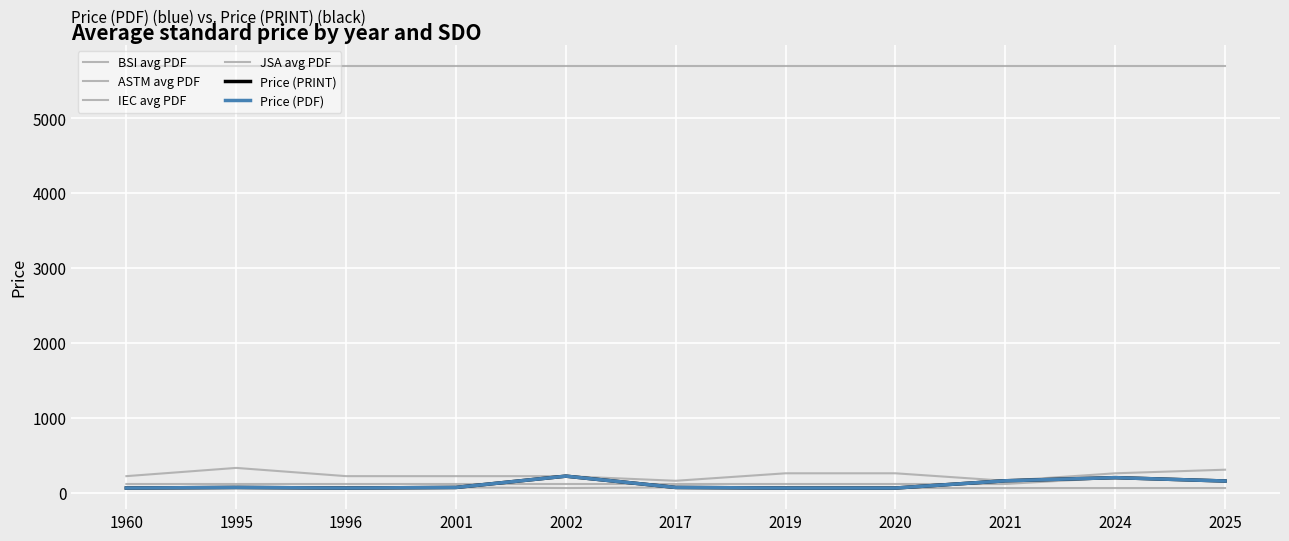

How many BSI avg PDF values are between 220 and 258?

7